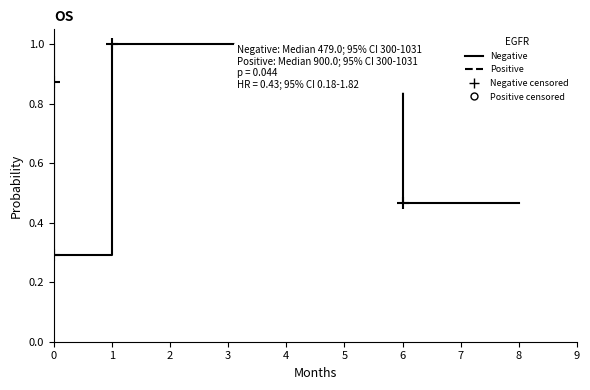

What is the value of the 9th point from the left?

0.5